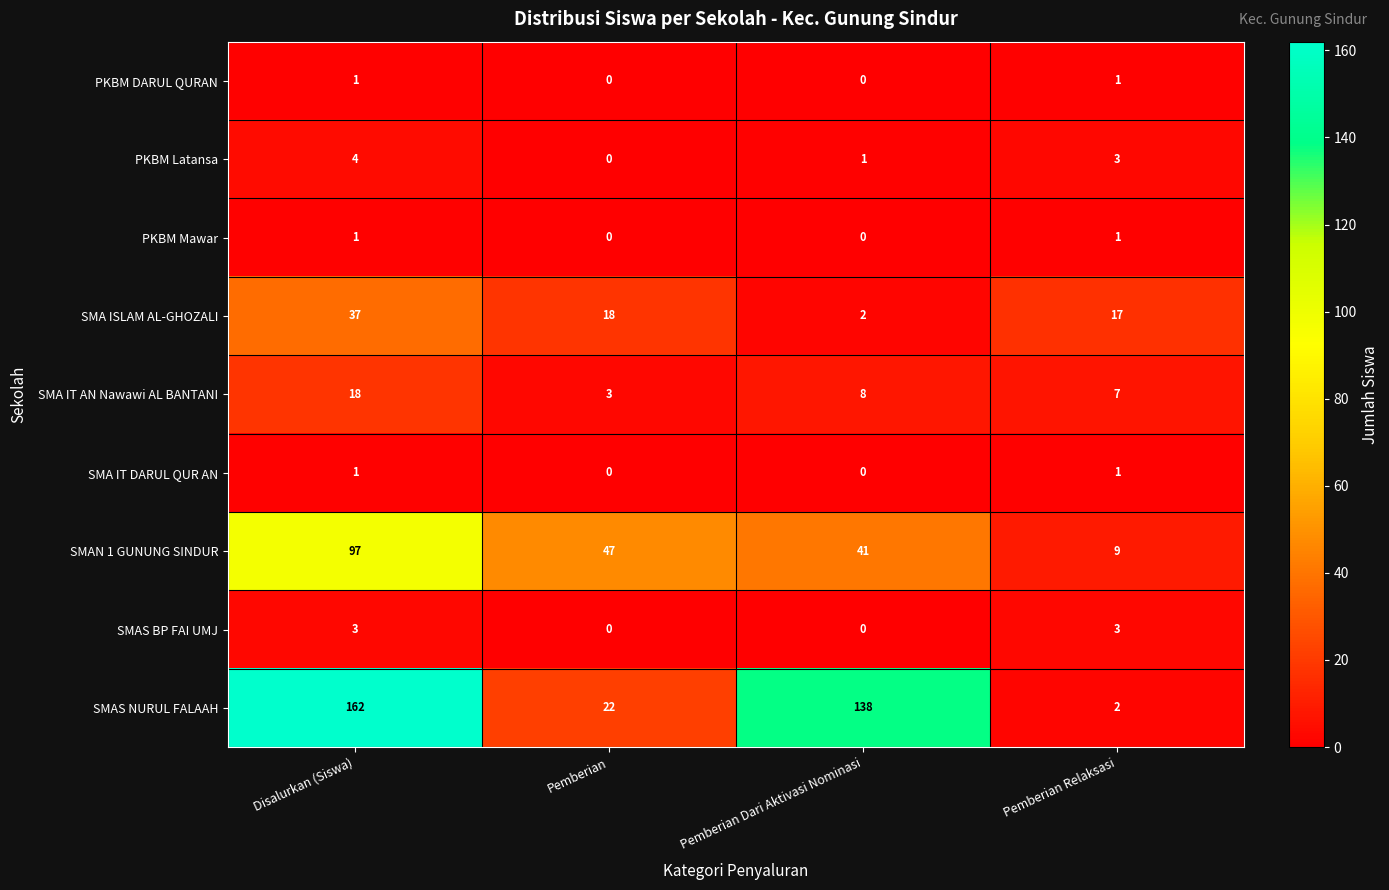

Rank the categories by PKBM Latansa value from highest to lowest.

Disalurkan (Siswa), Pemberian Relaksasi, Pemberian Dari Aktivasi Nominasi, Pemberian